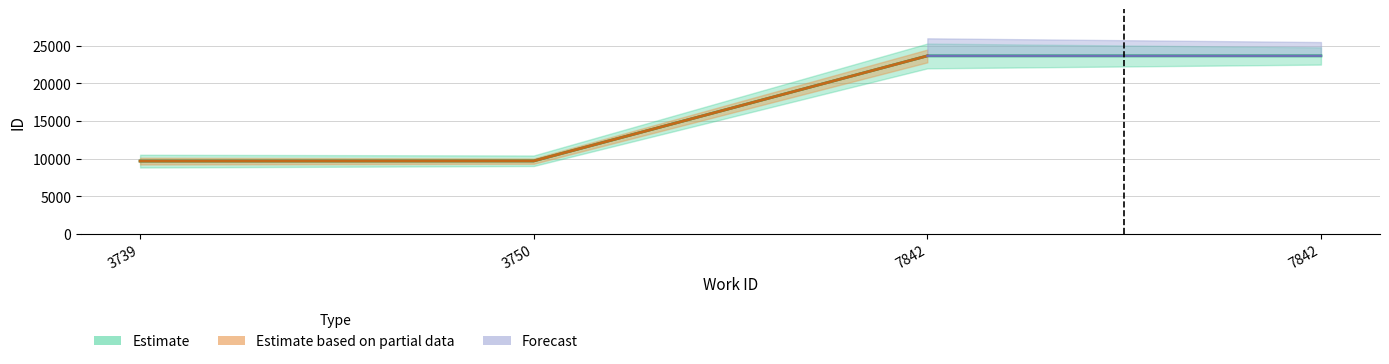

What is the value of the Estimate based on partial data point at the 3rd from the left?

23662